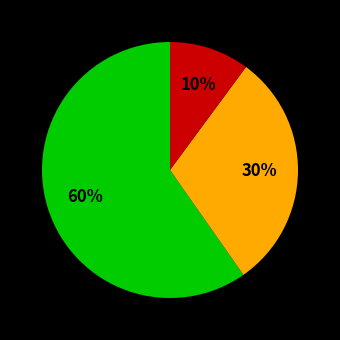

To the nearest percent, what is the average slice percentage?

33%